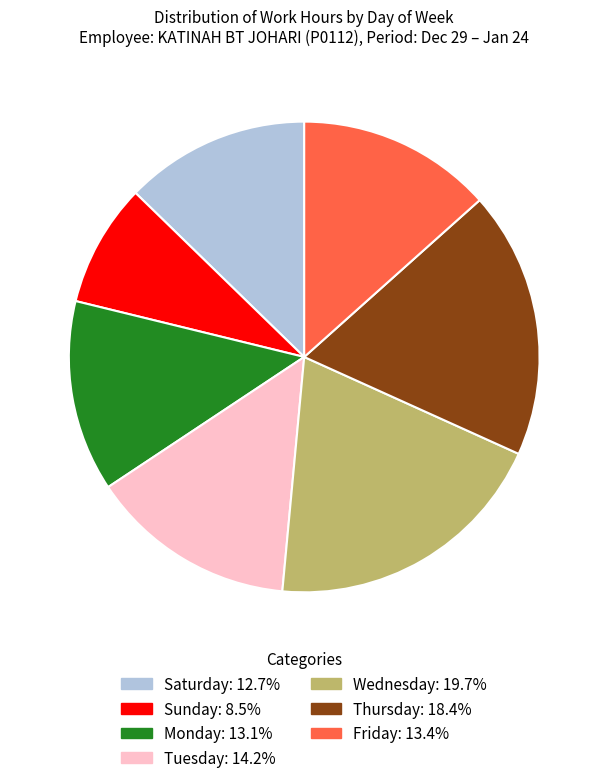

Is there a majority slice in this chart?

No